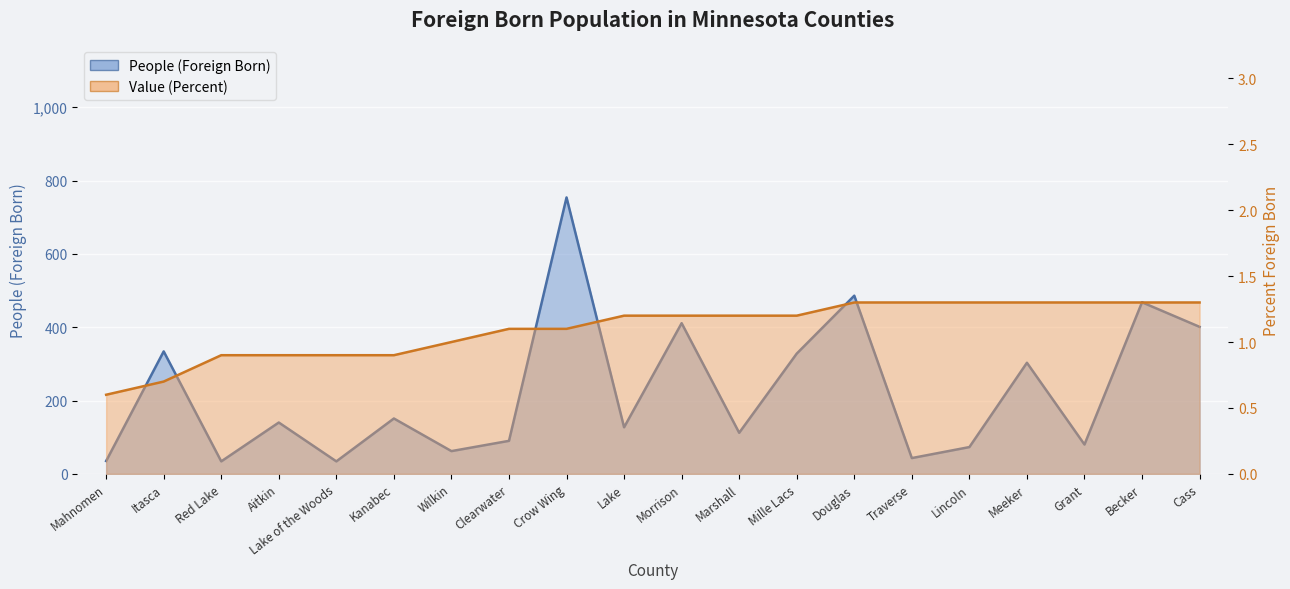

Rank the series at Mille Lacs from lowest to highest value.

Value (Percent), People (Foreign Born)